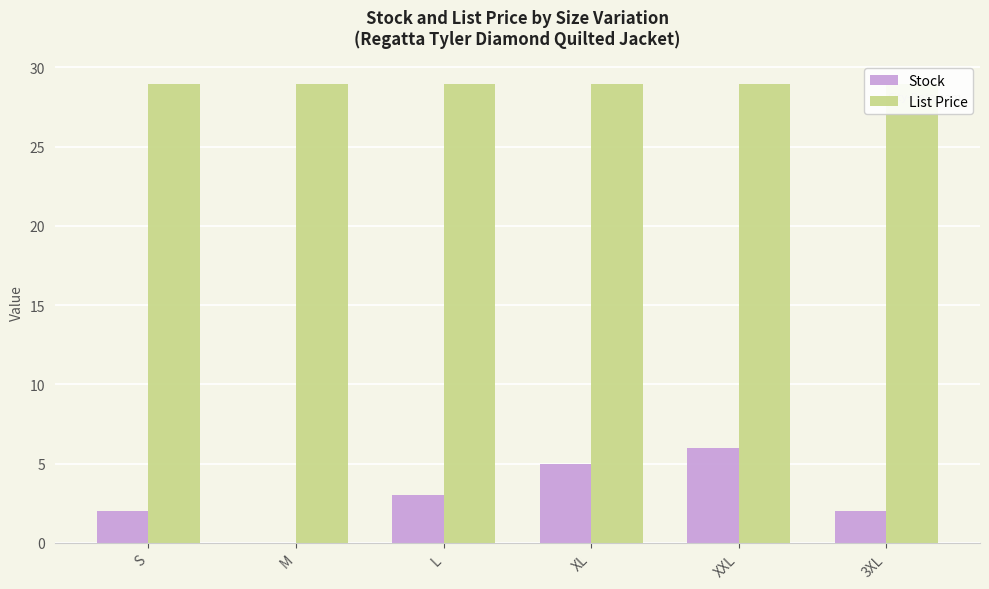

Reading left to right, list all the values displayed in this chart.

Stock: S=2.0	M=0.0	L=3.0	XL=5.0	XXL=6.0	3XL=2.0
List Price: S=28.9	M=28.9	L=28.9	XL=28.9	XXL=28.9	3XL=28.9